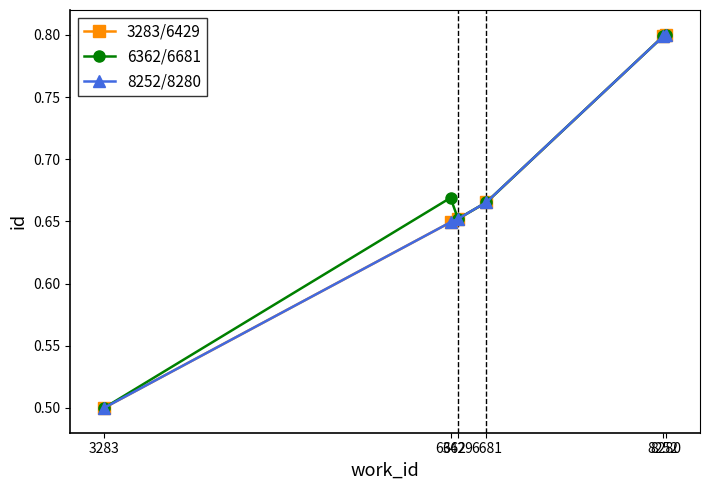

At how many categories does at least one series exceed 0?

6